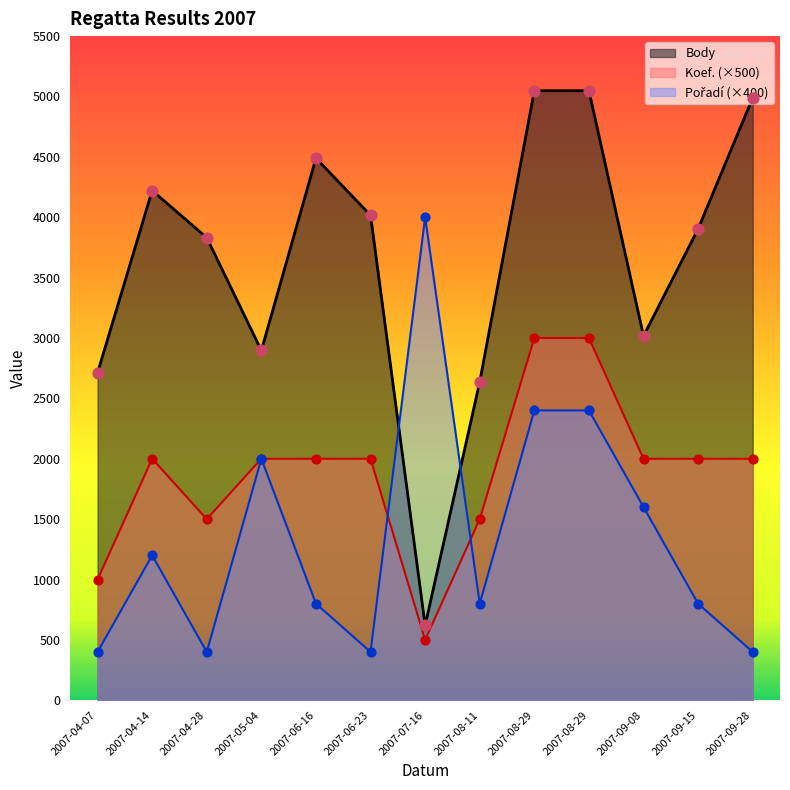

Which series has the largest total across all categories?

Body